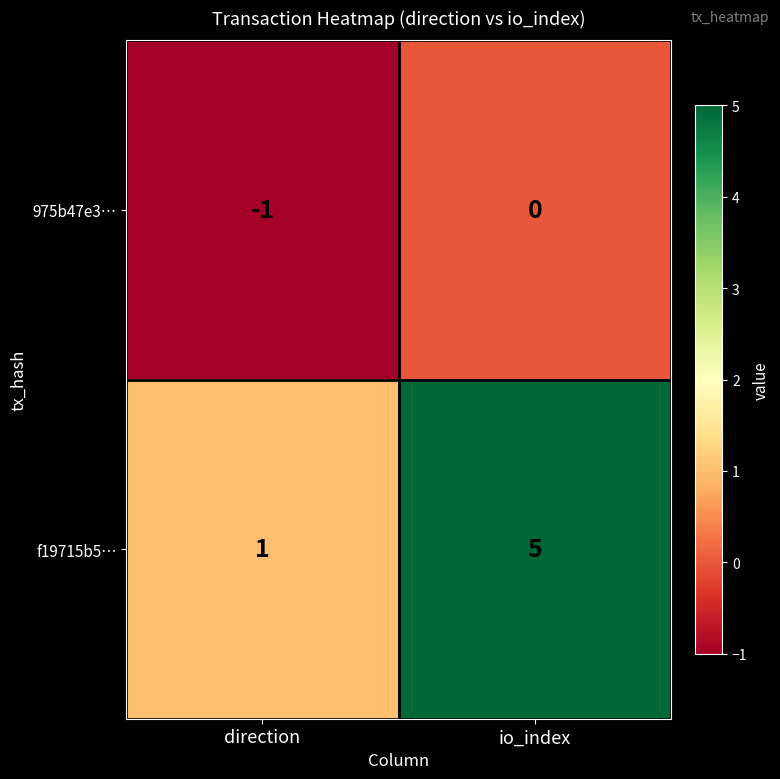

How many categories are shown in the chart?

2